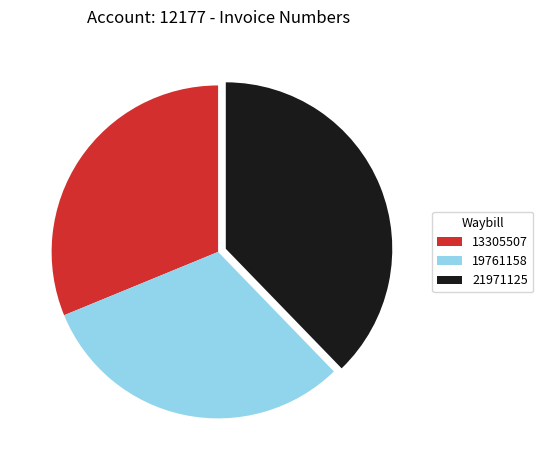

Which slice is the largest?

21971125